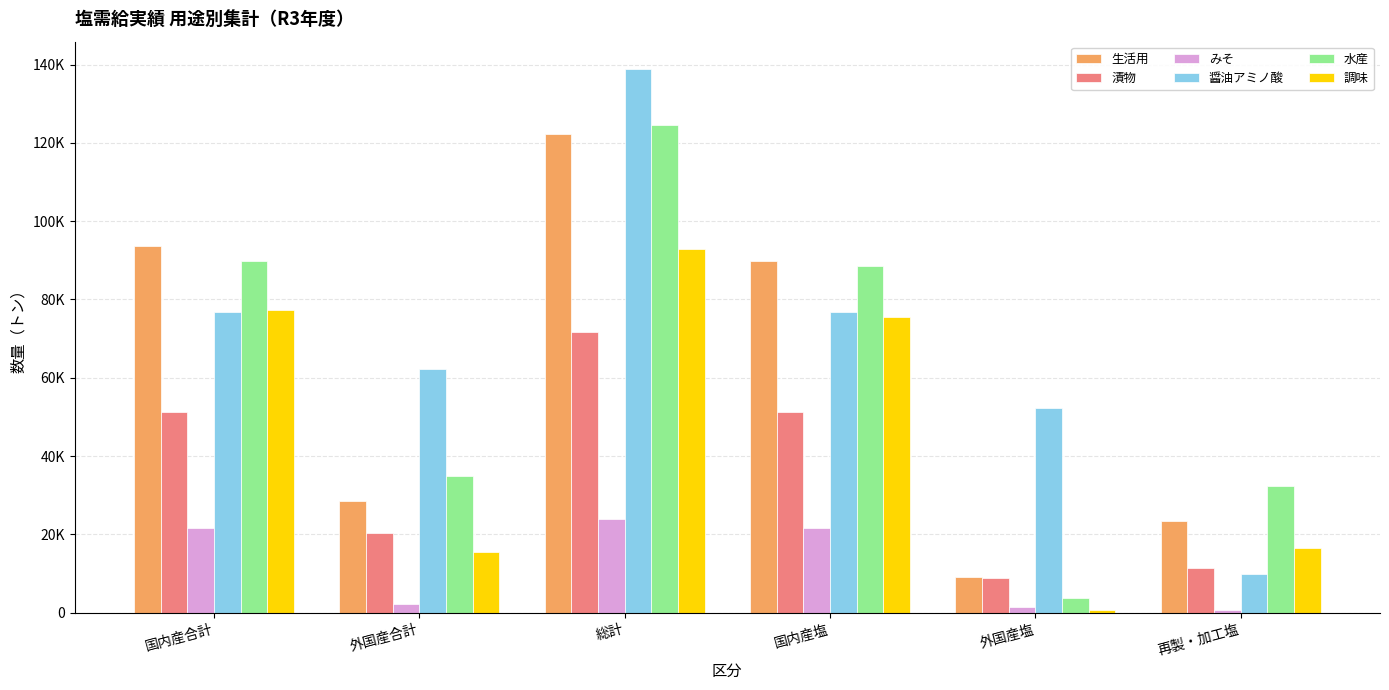

Does the chart contain any negative values?

No